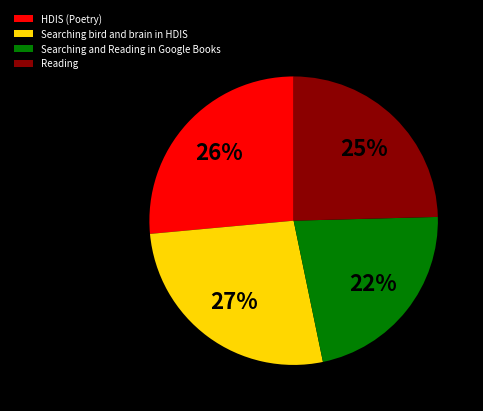

What percentage is the Searching and Reading in Google Books slice, to the nearest percent?

22%